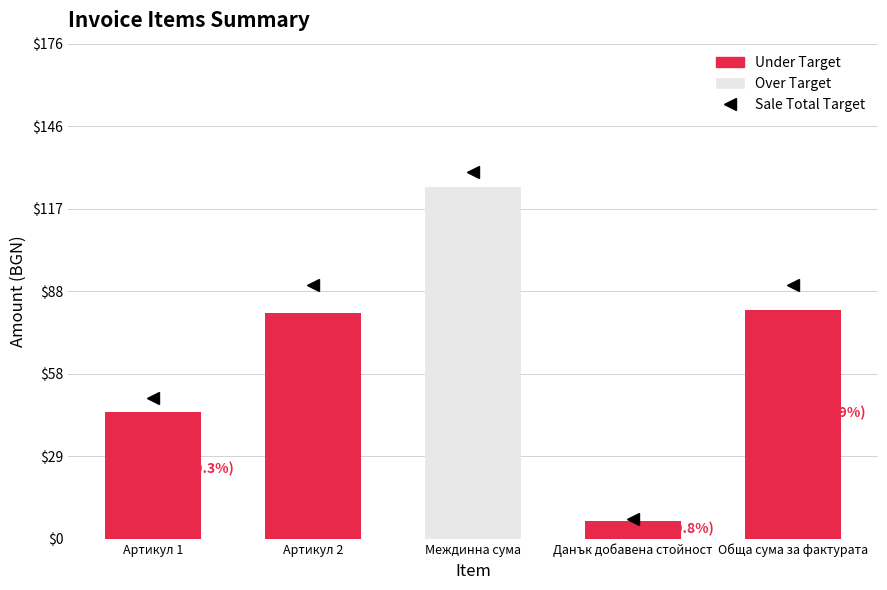

List the labels in order of Over Target value, smallest first.

Артикул 1, Артикул 2, Данък добавена стойност, Обща сума за фактурата, Междинна сума